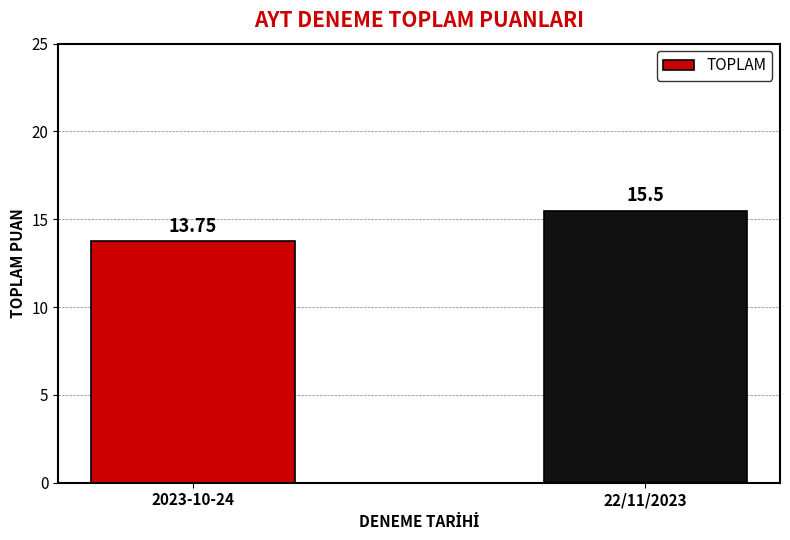

Approximately how many times larger is the value at 2023-10-24 compared to 22/11/2023?

0.9